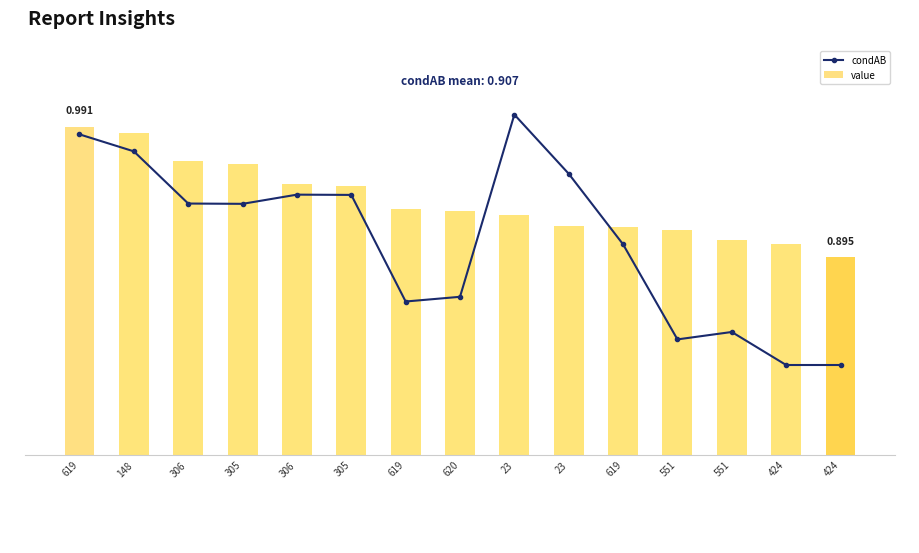

What is the greatest value displayed?

1.0